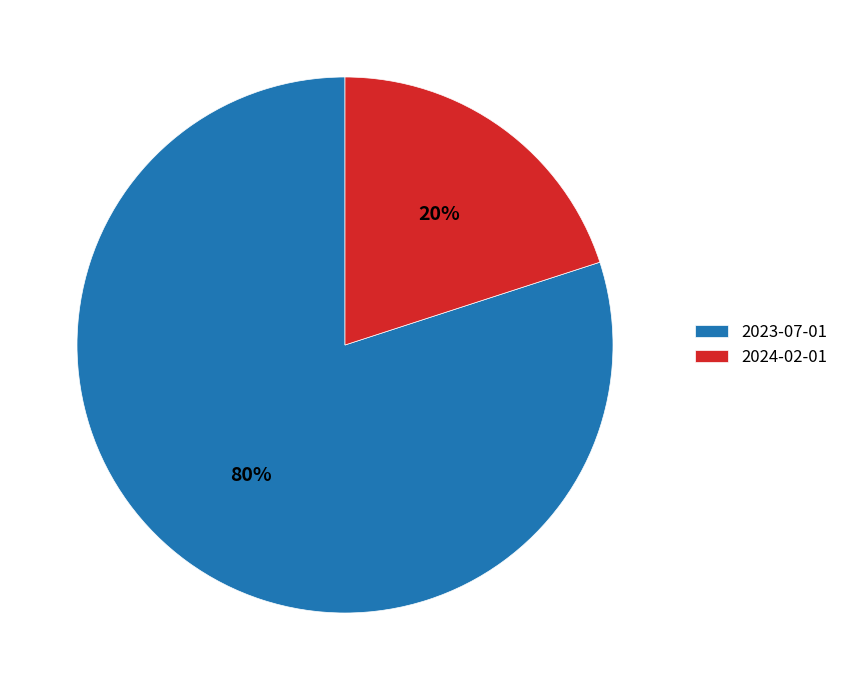

Between 2024-02-01 and 2023-07-01, which is larger?

2023-07-01